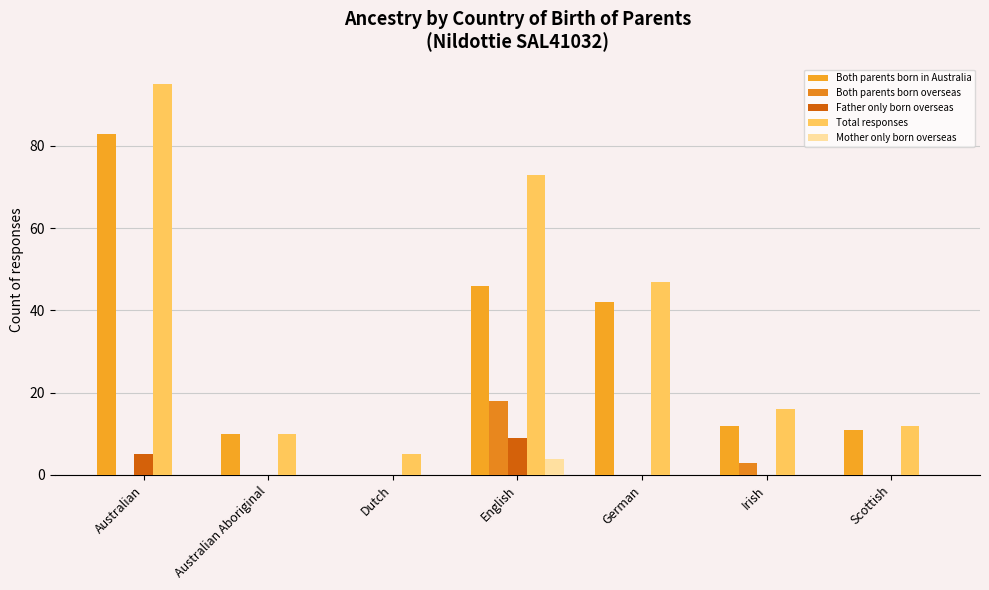

Which has a higher value, Australian Aboriginal or Irish?

Irish